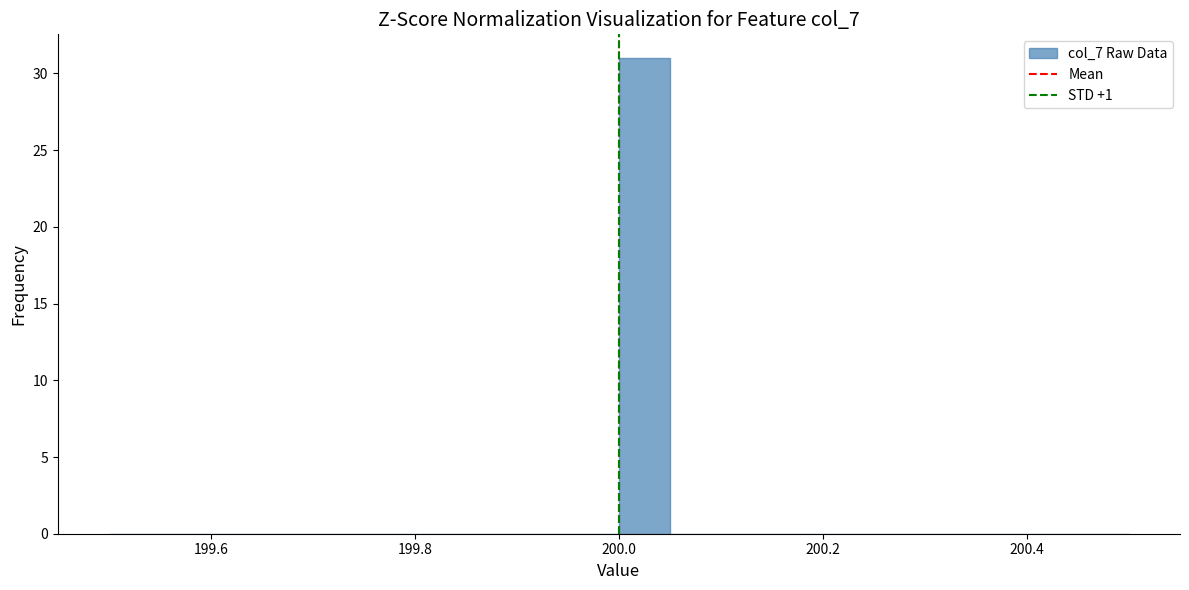

Read against the x-axis, roughly where is the centre of the tallest bar?

200.02